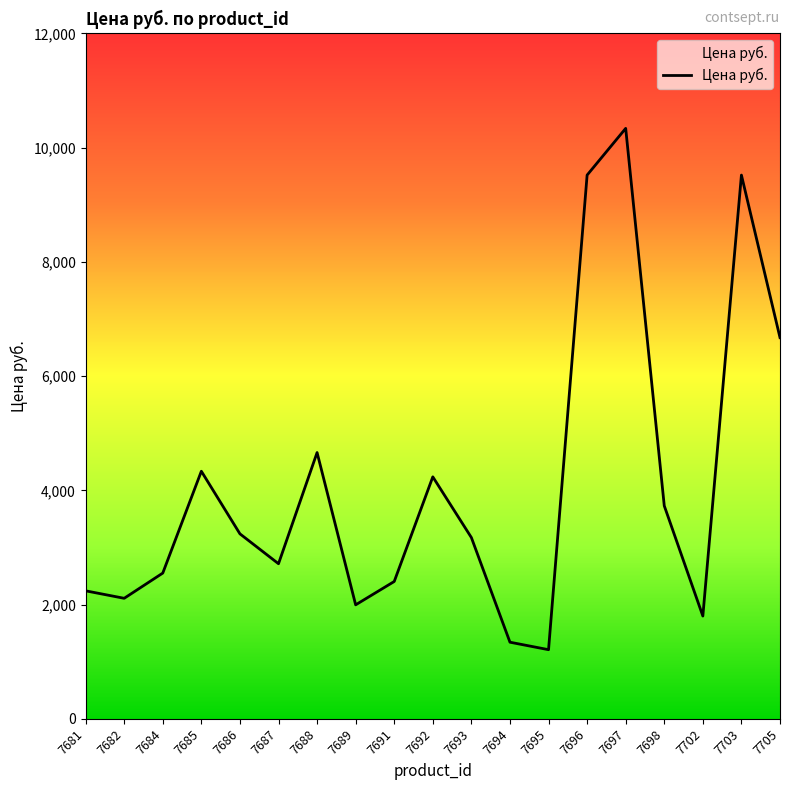

What is the average value?

4094.9